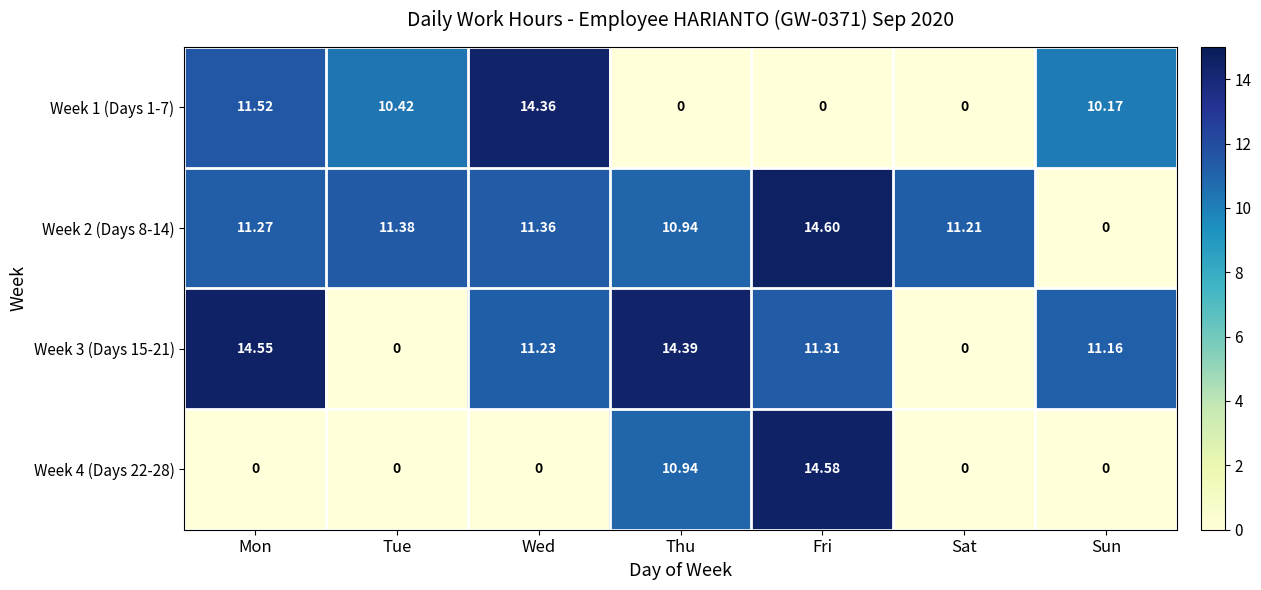

At which label does Week 3 (Days 15-21) first exceed 11?

Mon